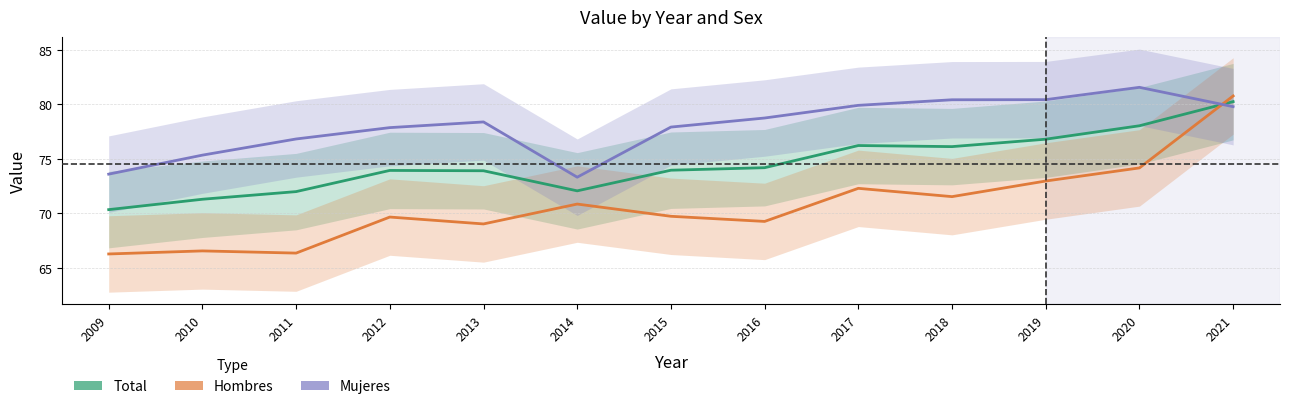

Which series changed the most between 2013 and 2021?

Hombres